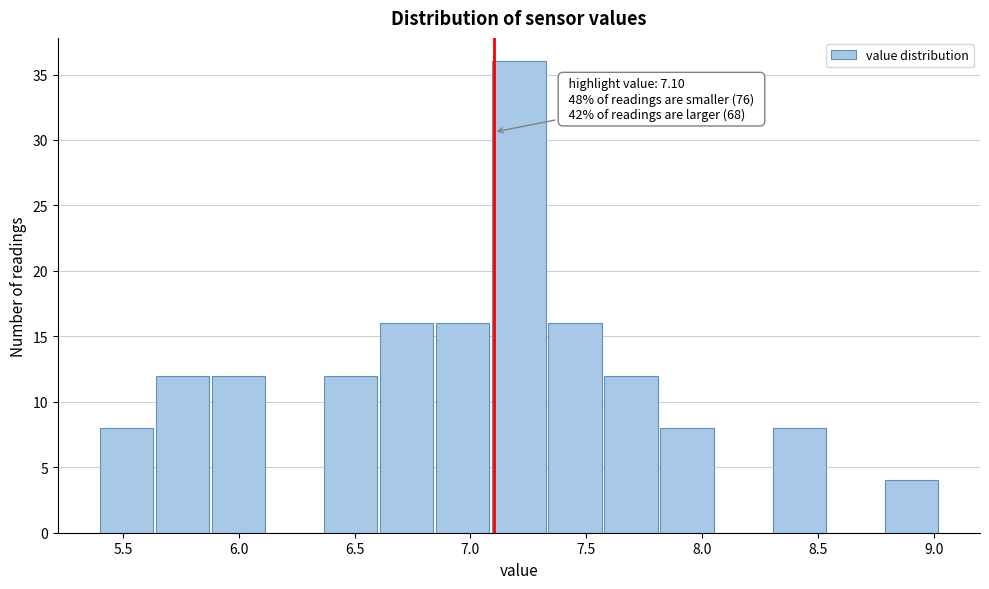

Which range on the x-axis has the tallest bar?

7.10 to 7.35